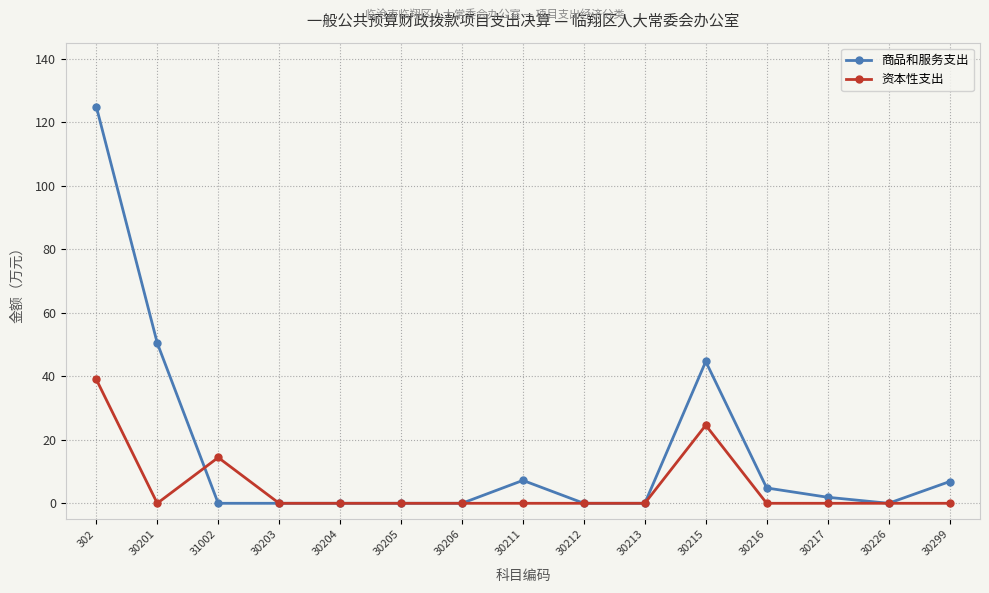

What is the difference between the maximum and minimum values in the 资本性支出 series?

39.0